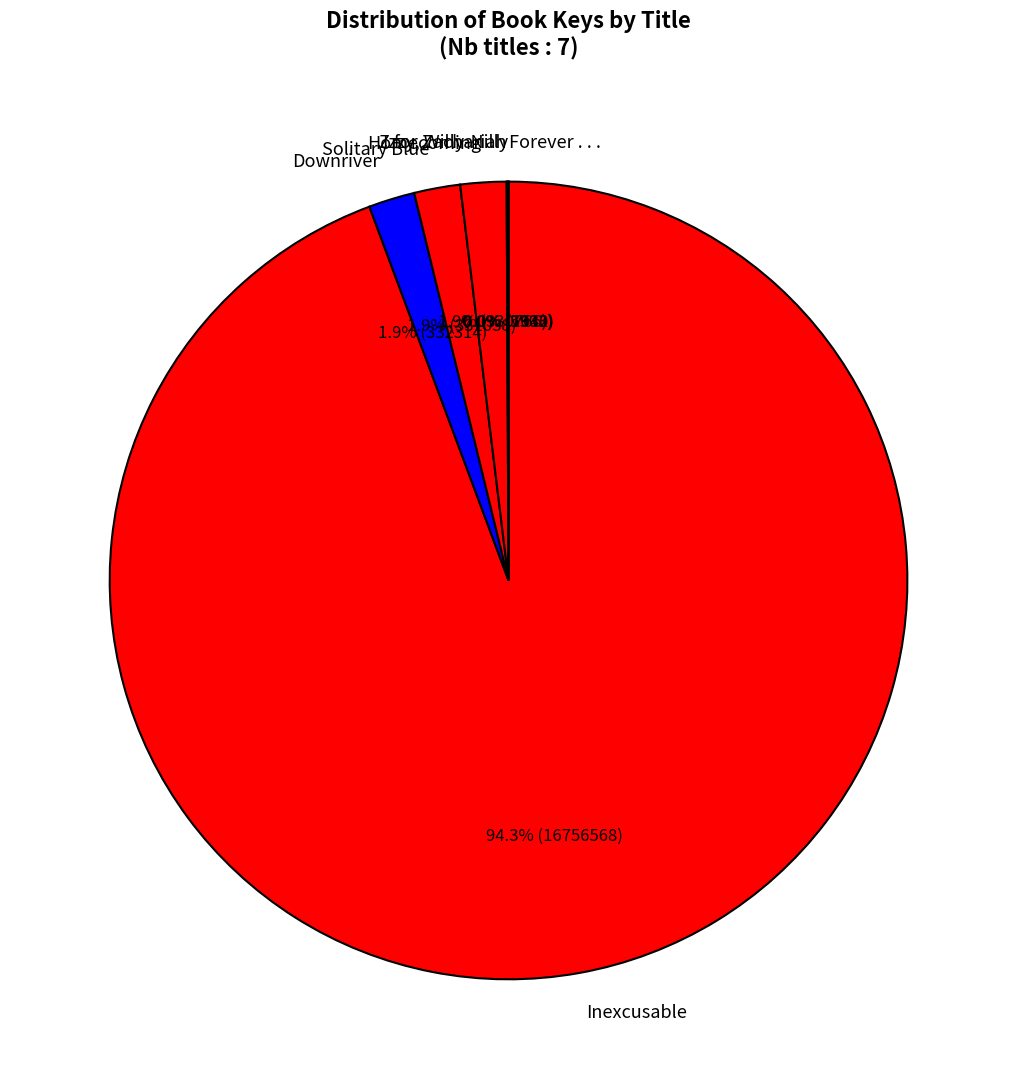

Combined, what portion of the pie is Inexcusable and Solitary Blue?

96.2%